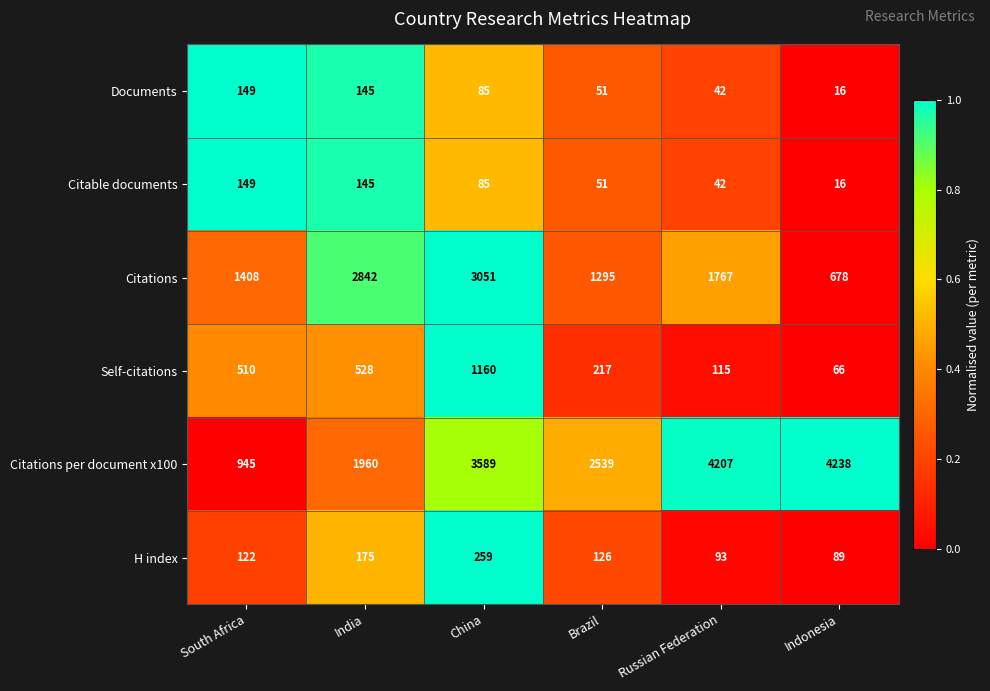

At how many categories does at least one series exceed 3203?

3